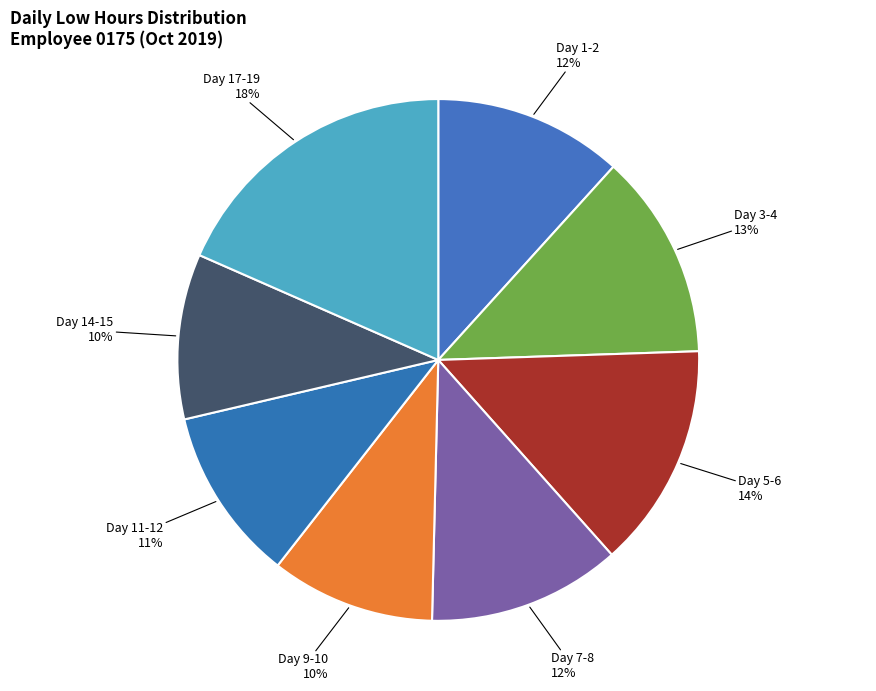

How many segments does this pie chart have?

8